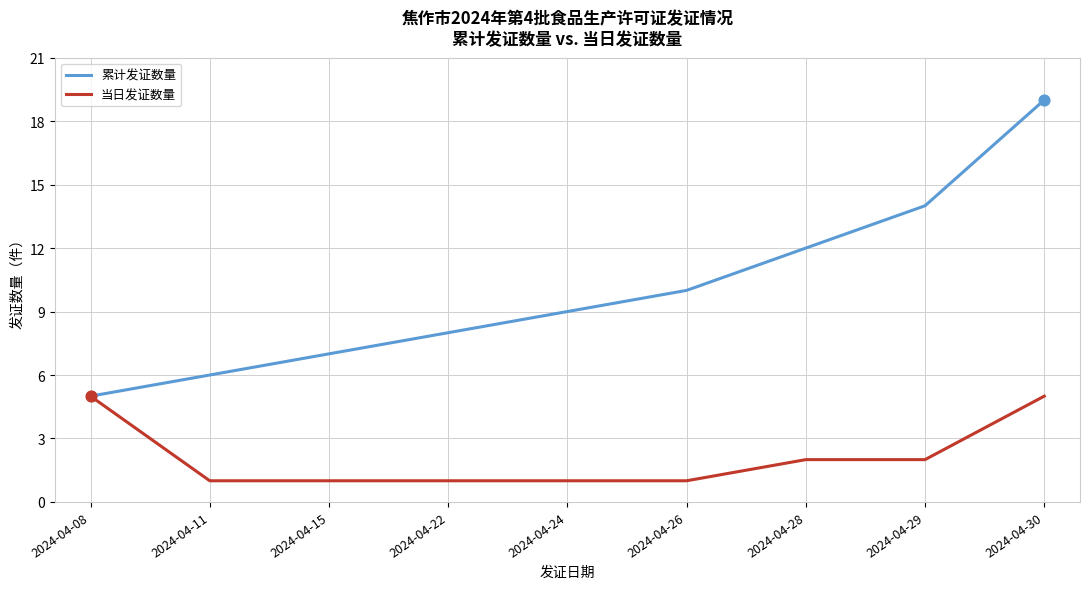

What is the difference between the highest and lowest values at 2024-04-22?

7